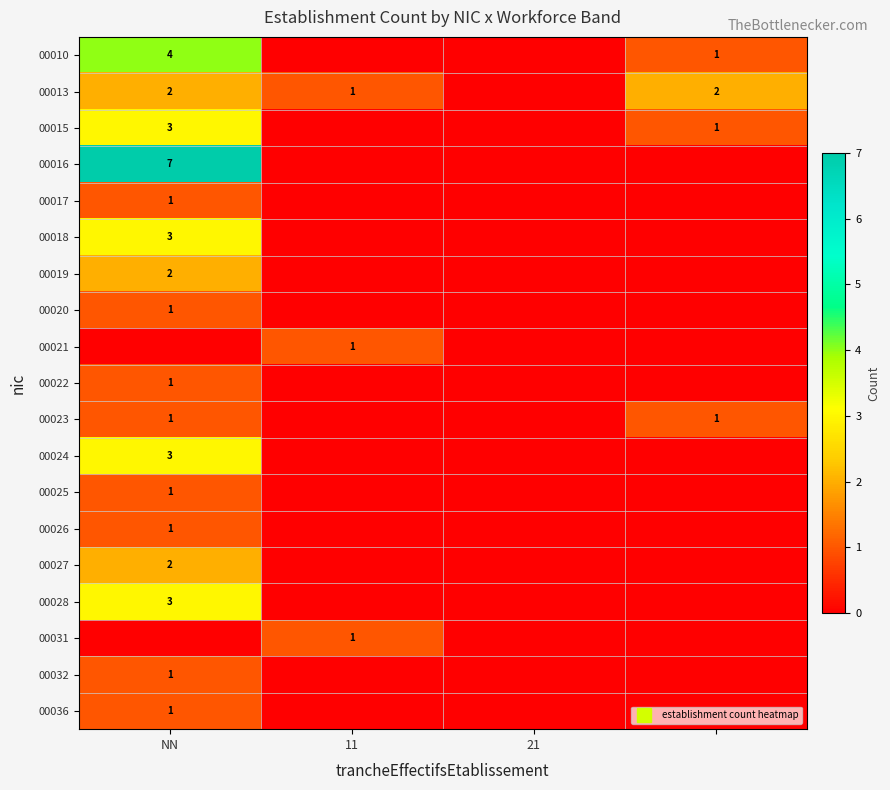

Which series has the largest total across all categories?

00016